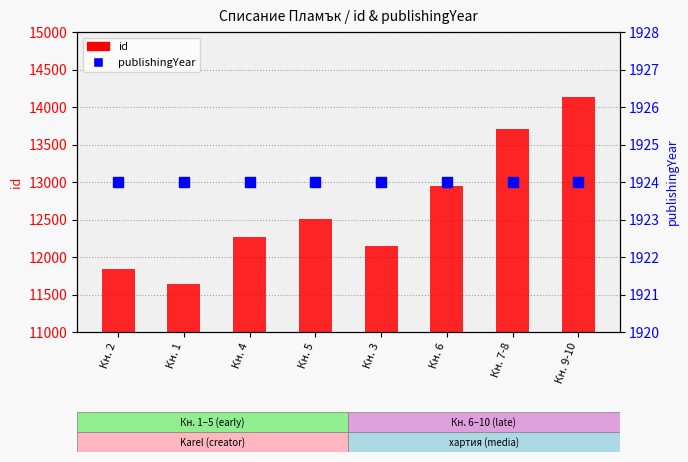

How many data points in id are above 12512?

3